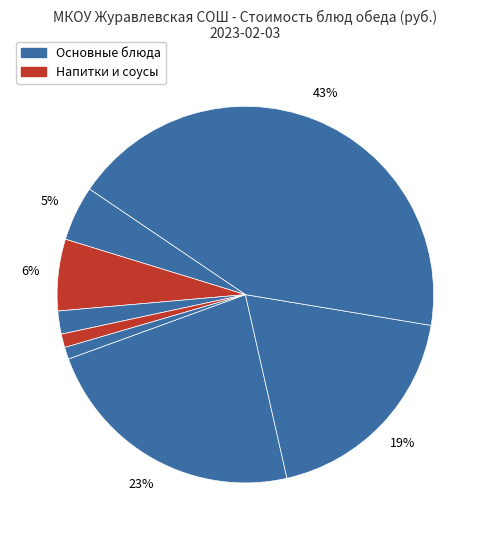

Count the number of slices in the pie.

8